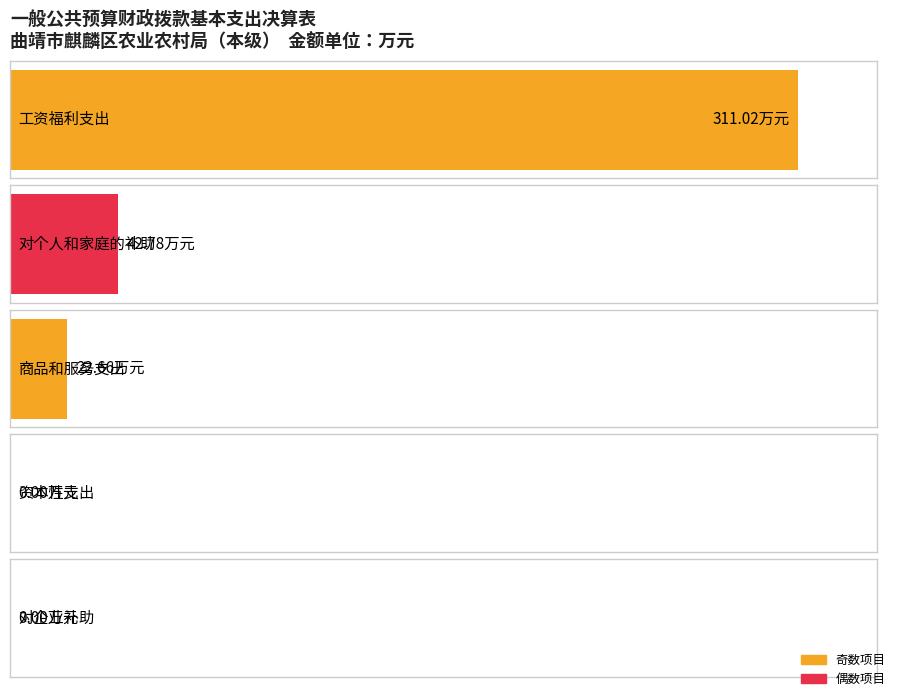

What is the sum of all values?

376.5